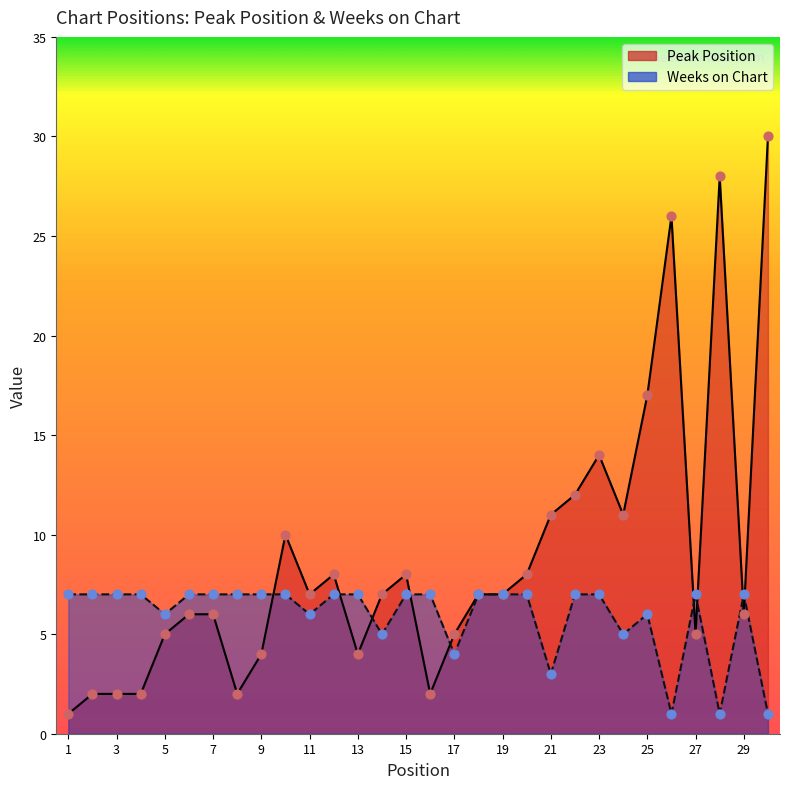

At how many categories does at least one series exceed 18?

3